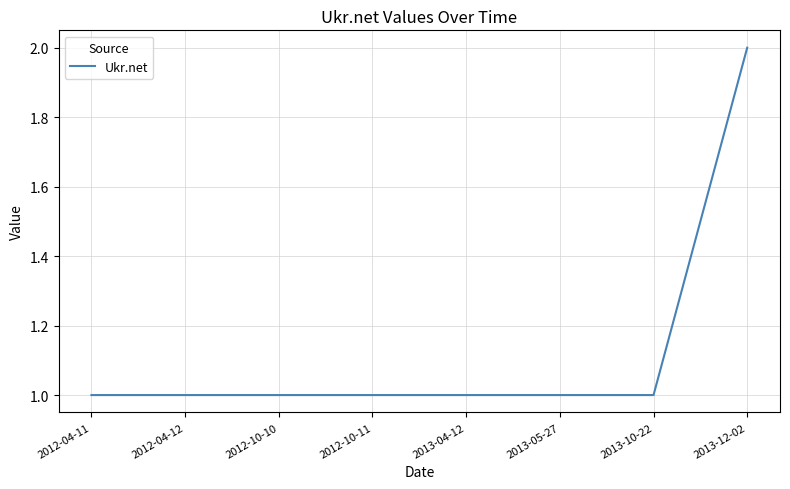

Does the chart have visible grid lines?

Yes